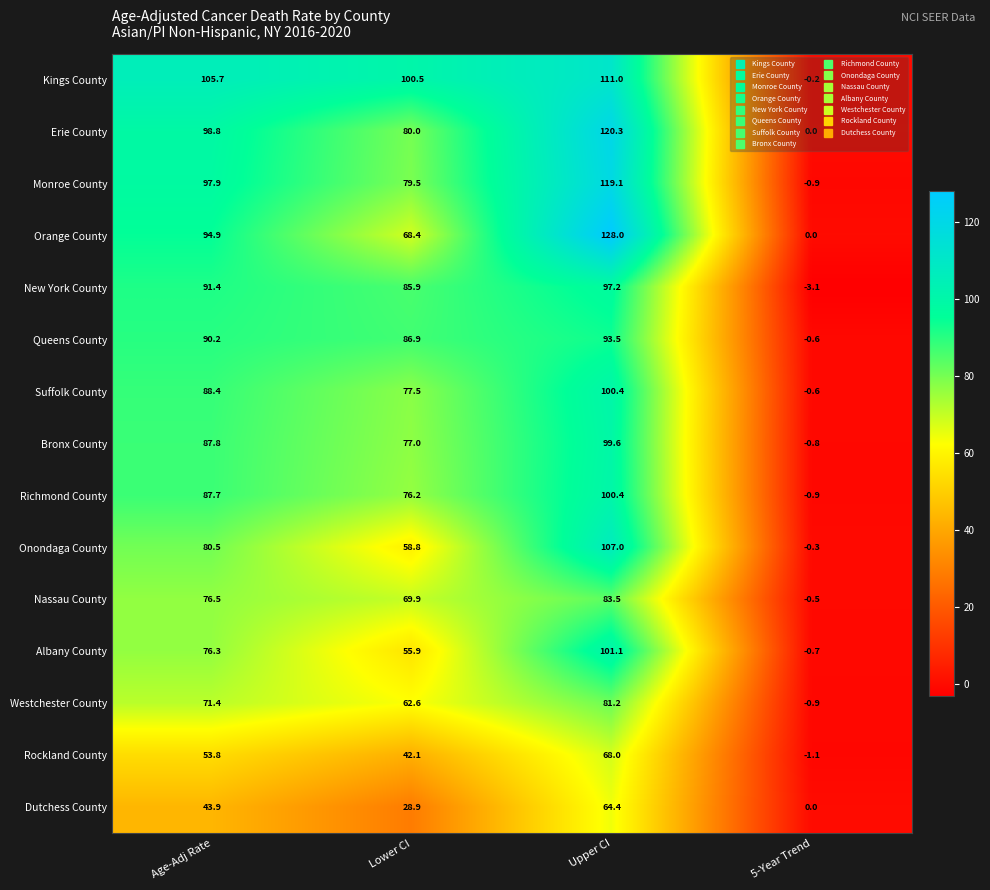

The value of Westchester County at Age-Adj Rate is 41.1. True or false?

False